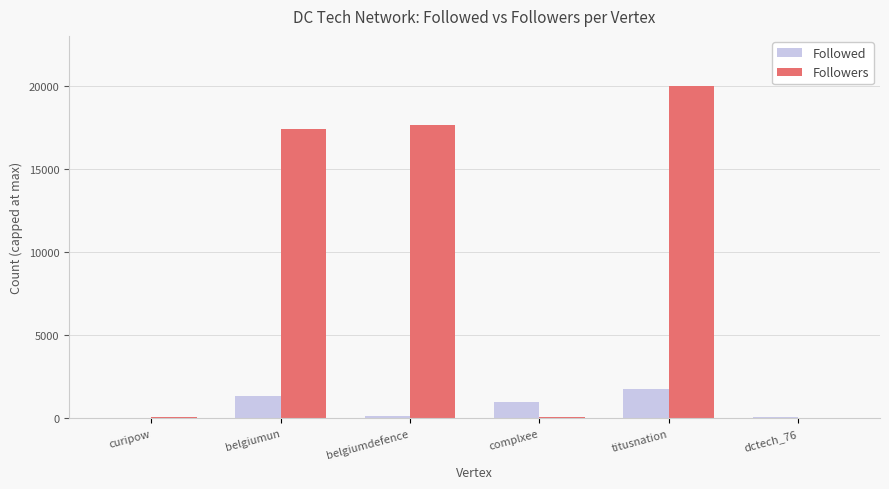

The value of Followed at complxee is 995. True or false?

True